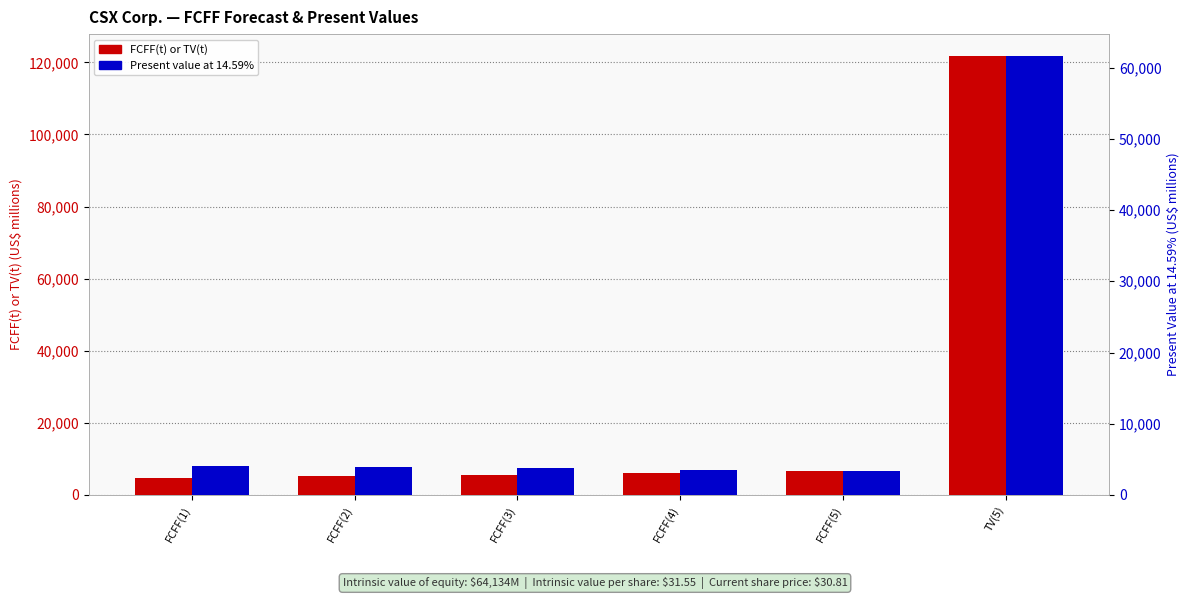

Which series has the widest spread of values?

FCFF(t) or TV(t)